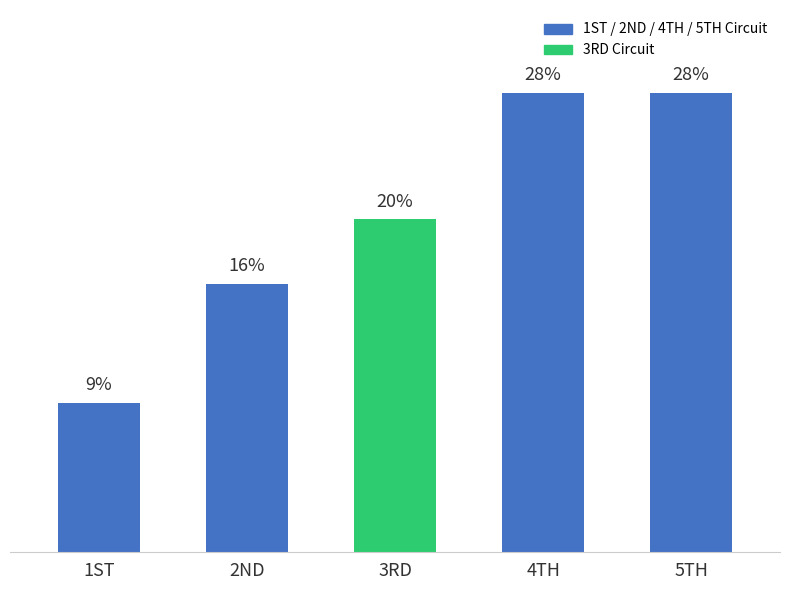

The chart shows a value of 50449 at 3RD. True or false?

False